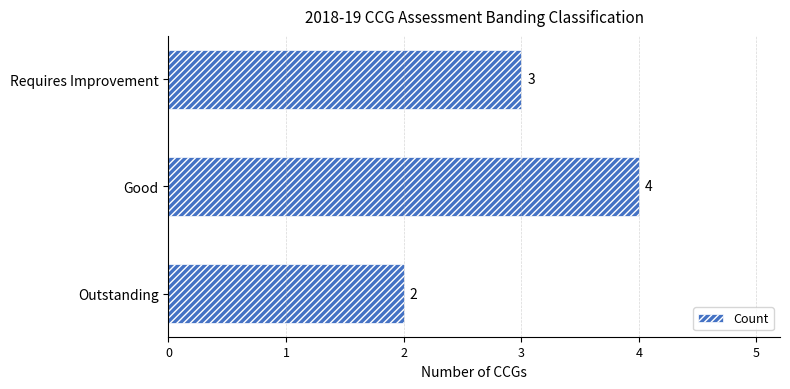

Rank the categories by value from lowest to highest.

Outstanding, Requires Improvement, Good